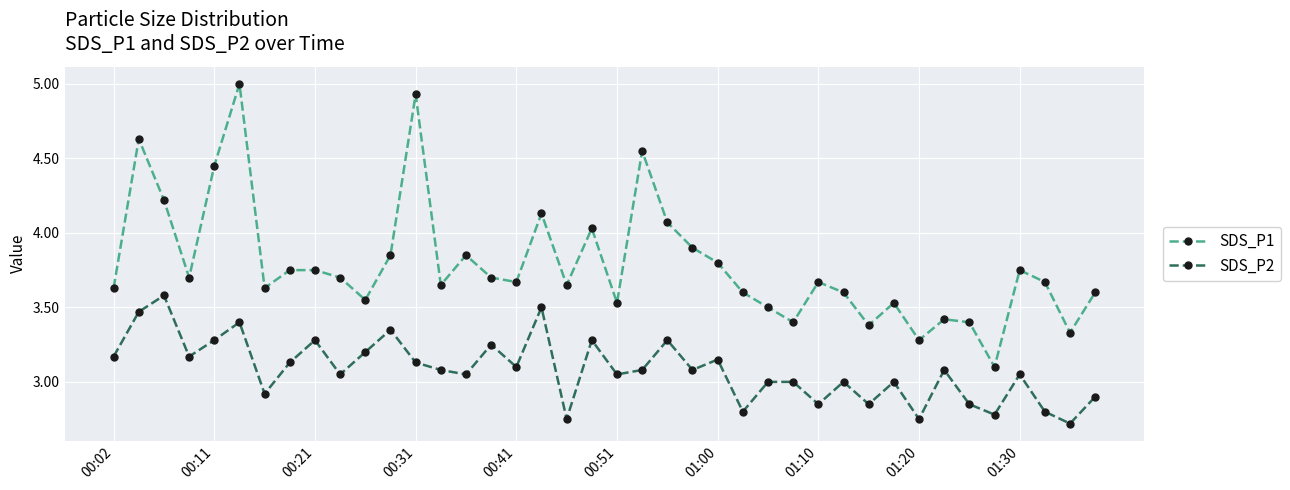

What is the sum of all SDS_P1 values?

151.6